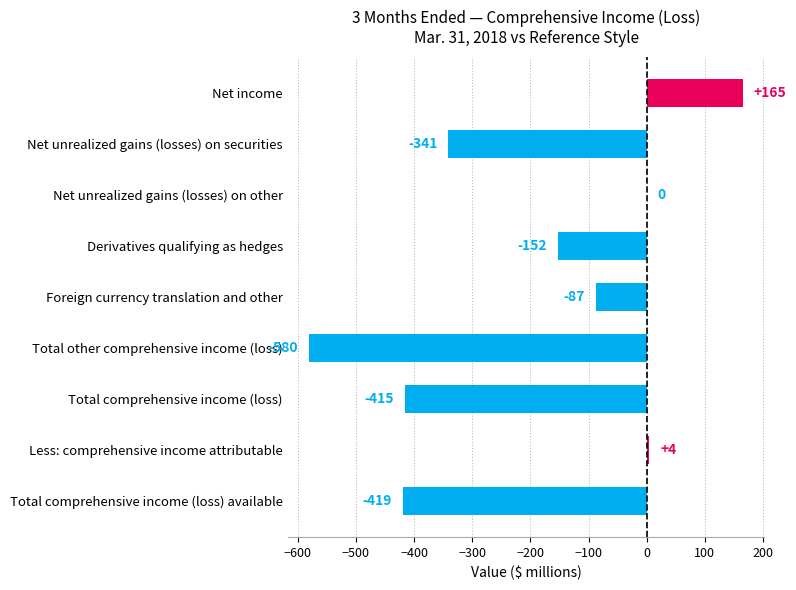

True or false: Mar. 31, 2018 has a value of -113 at Net unrealized gains (losses) on securities.

False